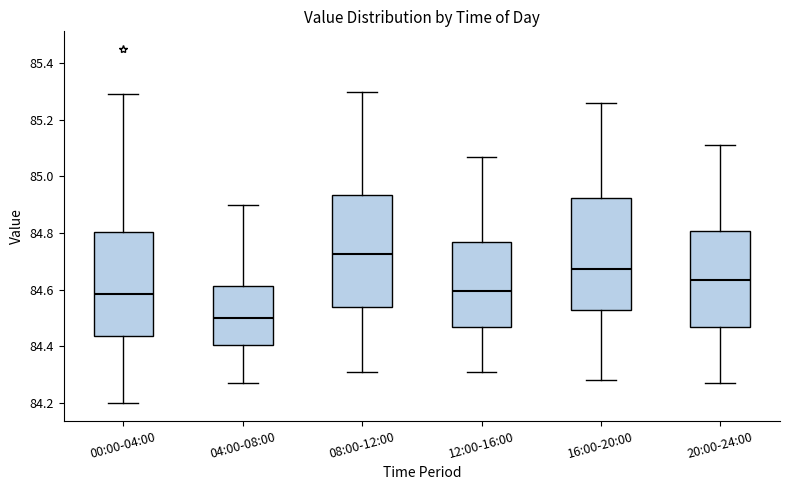

Where does the lower whisker of the box for 20:00-24:00 end on the y-axis? The values are not printed on the chart, so give them approximately, as read against the axis.

84.28